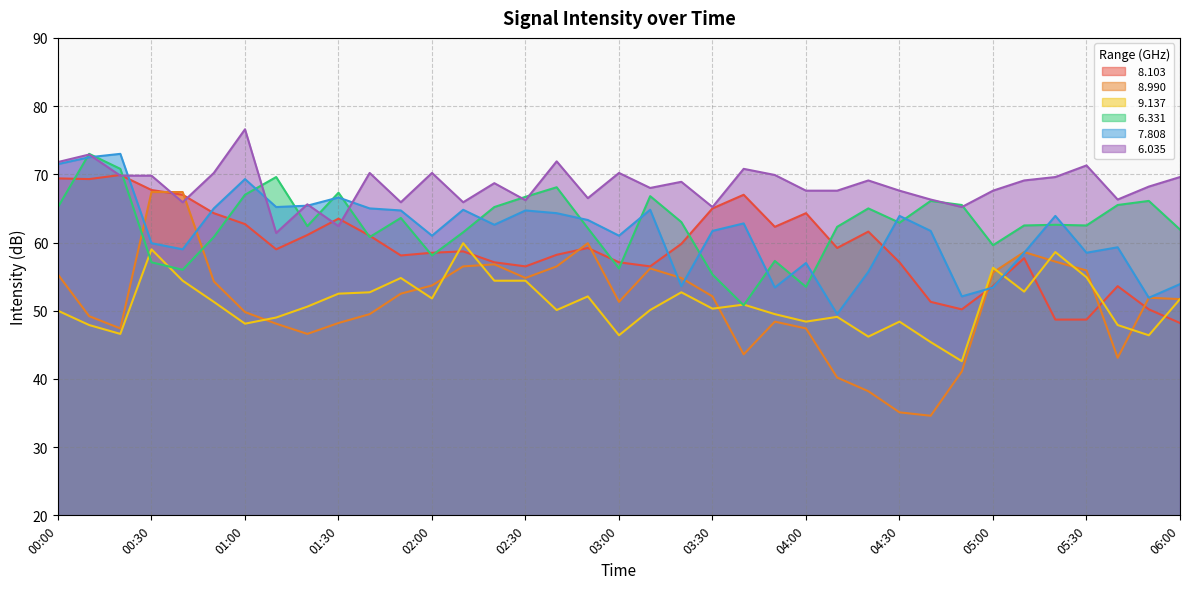

What is the minimum value shown in the chart?

34.6